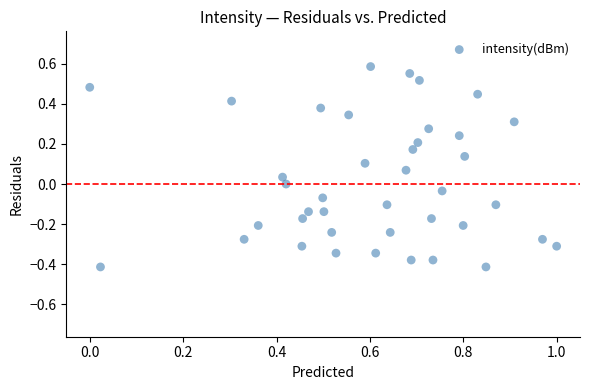

What is the range of X values (max minus min)?

1.0